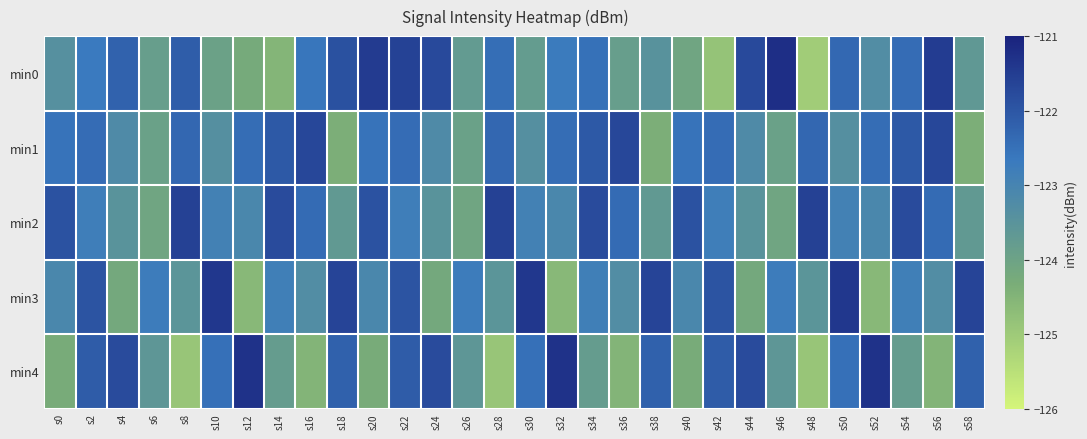

Reading right to left, list all the values displayed in this chart.

min0: s58=-123.7	s56=-121.5	s54=-122.4	s52=-123.3	s50=-122.3	s48=-125.0	s46=-121.2	s44=-121.8	s42=-124.8	s40=-124.1	s38=-123.5	s36=-123.8	s34=-122.5	s32=-122.7	s30=-123.8	s28=-122.5	s26=-123.8	s24=-121.8	s22=-121.6	s20=-121.5	s18=-121.9	s16=-122.6	s14=-124.5	s12=-124.2	s10=-124.0	s8=-122.1	s6=-123.8	s4=-122.2	s2=-122.7	s0=-123.4
min1: s58=-124.4	s56=-121.7	s54=-122.0	s52=-122.4	s50=-123.4	s48=-122.3	s46=-123.9	s44=-123.2	s42=-122.4	s40=-122.6	s38=-124.4	s36=-121.7	s34=-122.0	s32=-122.4	s30=-123.4	s28=-122.3	s26=-123.9	s24=-123.2	s22=-122.4	s20=-122.6	s18=-124.4	s16=-121.7	s14=-122.0	s12=-122.4	s10=-123.4	s8=-122.3	s6=-123.9	s4=-123.2	s2=-122.4	s0=-122.6
min2: s58=-123.7	s56=-122.4	s54=-121.8	s52=-123.1	s50=-122.9	s48=-121.6	s46=-124.1	s44=-123.5	s42=-122.8	s40=-121.9	s38=-123.7	s36=-122.4	s34=-121.8	s32=-123.1	s30=-122.9	s28=-121.6	s26=-124.1	s24=-123.5	s22=-122.8	s20=-121.9	s18=-123.7	s16=-122.4	s14=-121.8	s12=-123.1	s10=-122.9	s8=-121.6	s6=-124.1	s4=-123.5	s2=-122.8	s0=-121.9
min3: s58=-121.7	s56=-123.3	s54=-122.8	s52=-124.6	s50=-121.4	s48=-123.5	s46=-122.8	s44=-124.2	s42=-122.0	s40=-123.1	s38=-121.7	s36=-123.3	s34=-122.8	s32=-124.6	s30=-121.4	s28=-123.5	s26=-122.8	s24=-124.2	s22=-122.0	s20=-123.1	s18=-121.7	s16=-123.3	s14=-122.8	s12=-124.6	s10=-121.4	s8=-123.5	s6=-122.8	s4=-124.2	s2=-122.0	s0=-123.1
min4: s58=-122.2	s56=-124.5	s54=-123.8	s52=-121.3	s50=-122.5	s48=-124.9	s46=-123.6	s44=-121.8	s42=-122.1	s40=-124.3	s38=-122.2	s36=-124.5	s34=-123.8	s32=-121.3	s30=-122.5	s28=-124.9	s26=-123.6	s24=-121.8	s22=-122.1	s20=-124.3	s18=-122.2	s16=-124.5	s14=-123.8	s12=-121.3	s10=-122.5	s8=-124.9	s6=-123.6	s4=-121.8	s2=-122.1	s0=-124.3